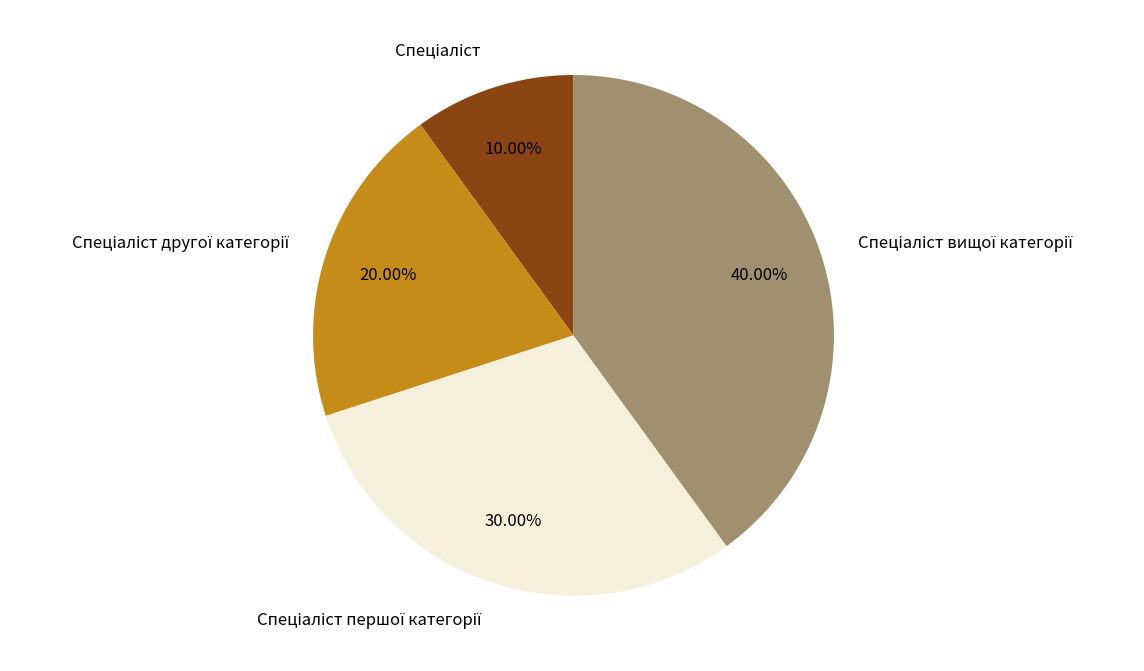

Is there a majority slice in this chart?

No